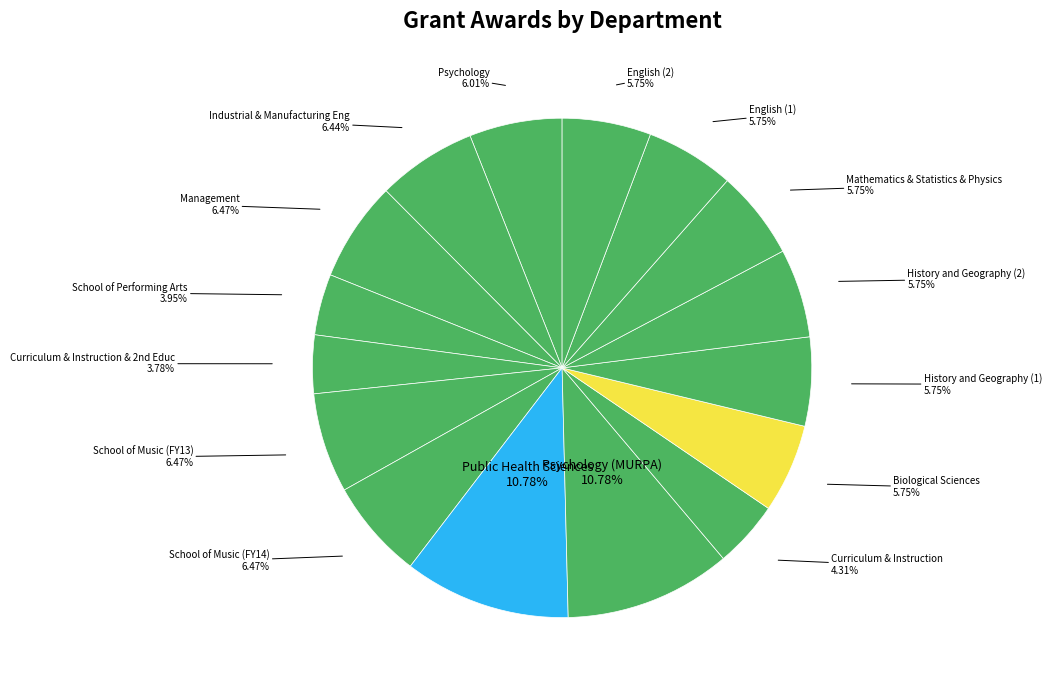

The English (1) slice represents 6% of the pie. True or false?

True